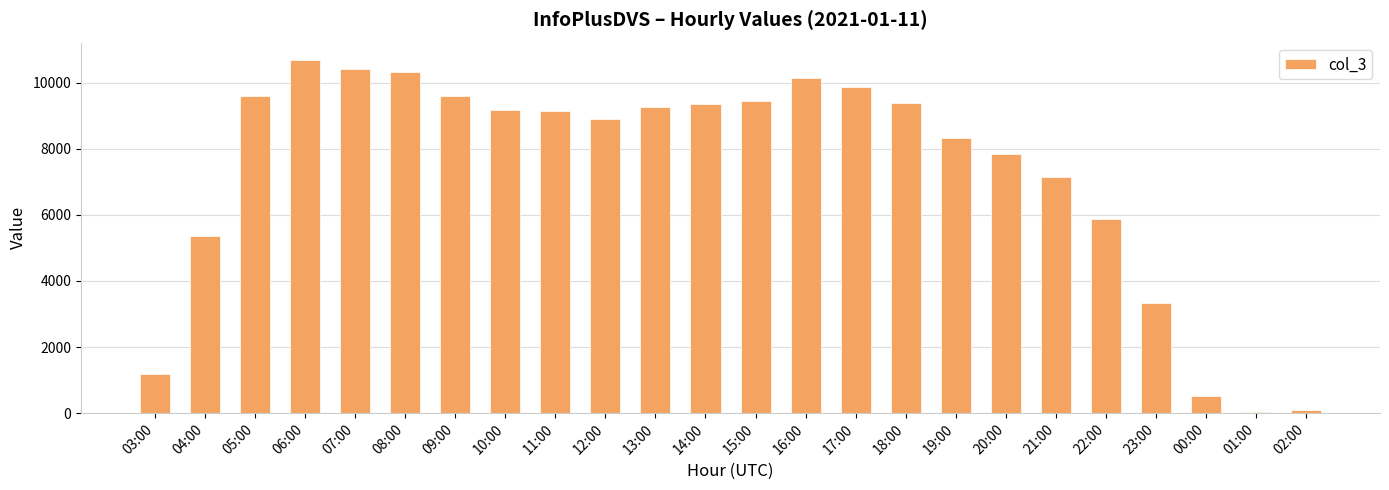

Where does the data first go above 9160?

05:00